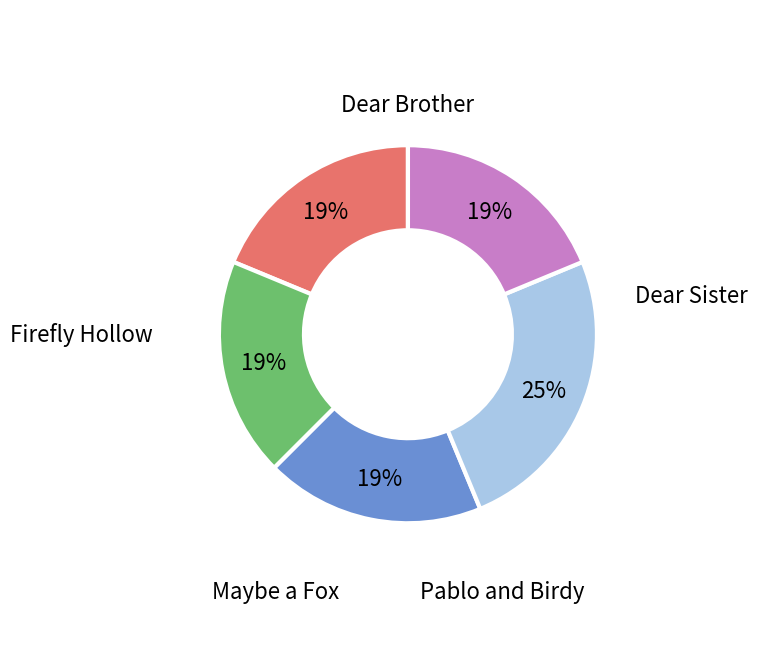

Do Firefly Hollow and Dear Sister together represent more than half of the pie?

No